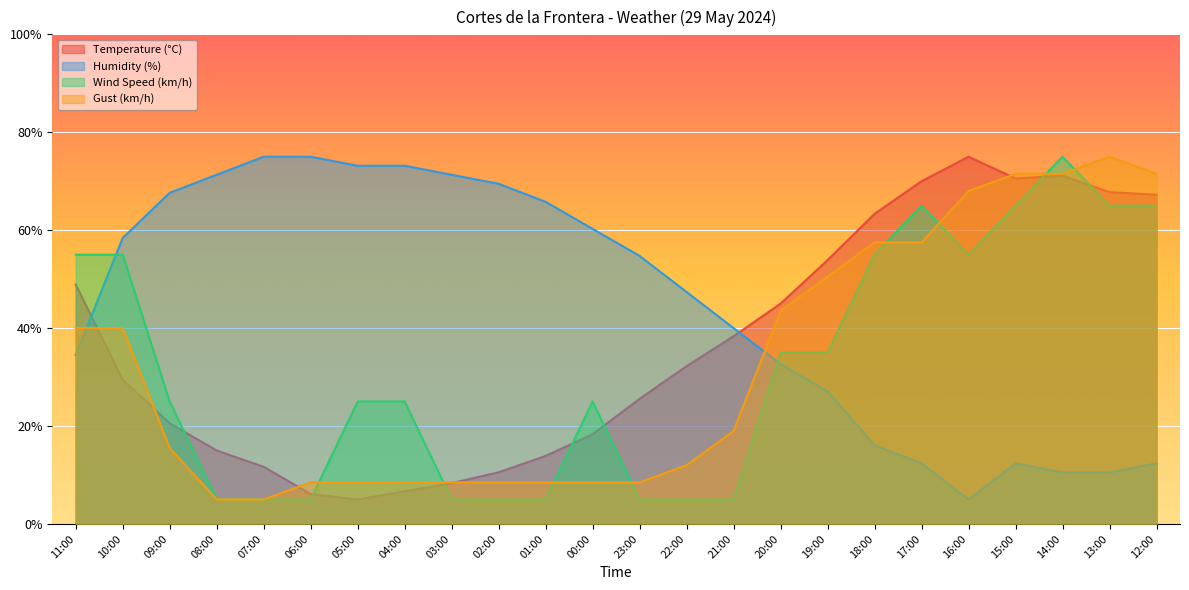

What is the difference between the maximum and second lowest values in the Gust (km/h) series?

70.0